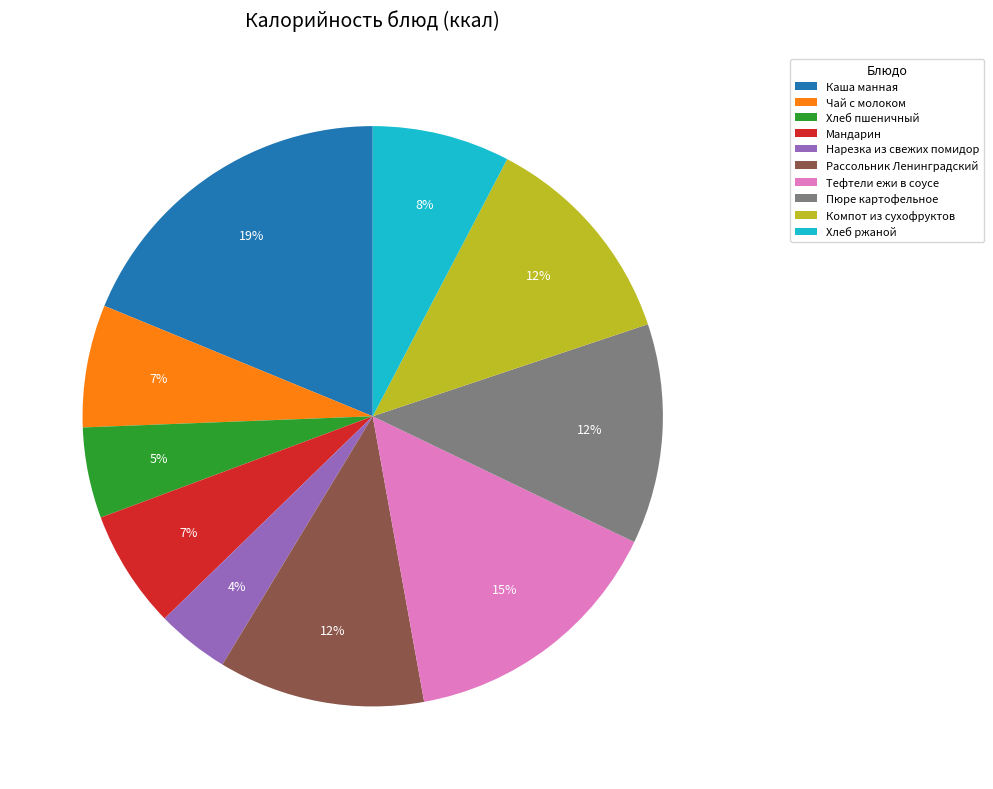

Is there a majority slice in this chart?

No